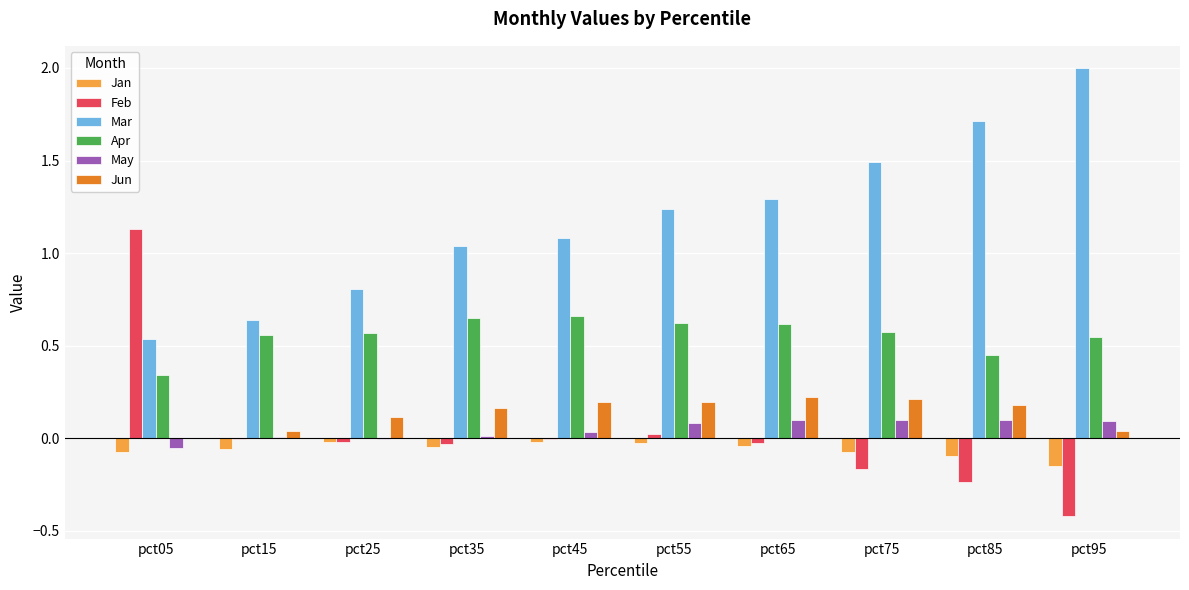

At which category does the chart reach its peak across all series?

pct95